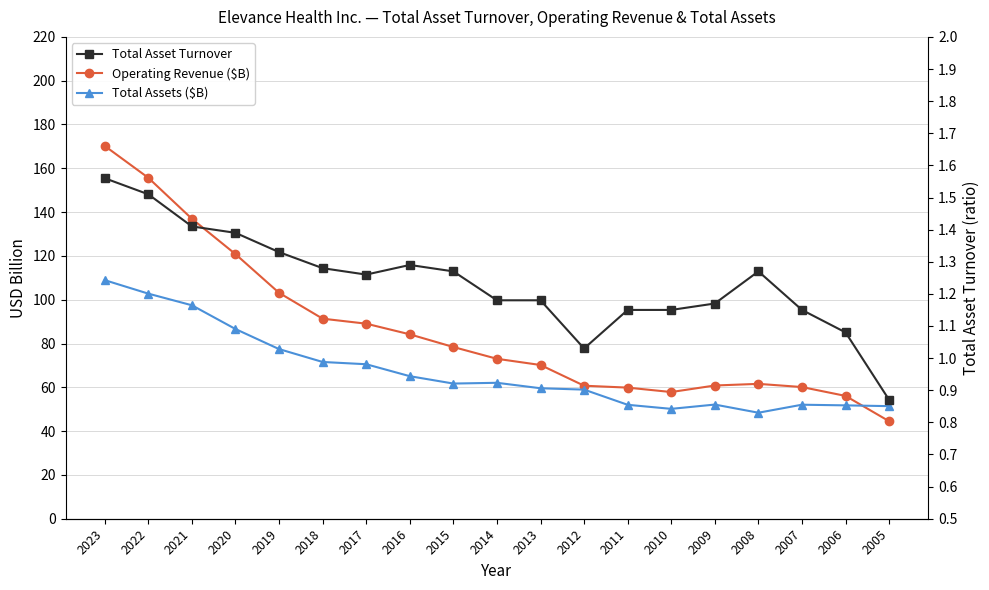

In Total Assets ($B), how many points are lower than both neighbors (excluding endpoints)?

3